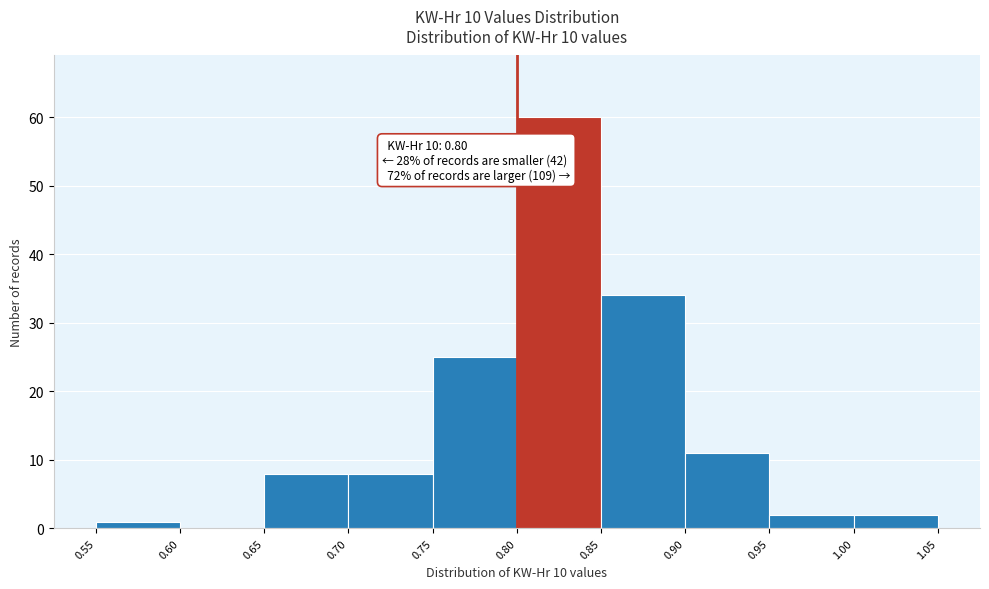

Which range on the x-axis has the tallest bar?

0.80 to 0.85